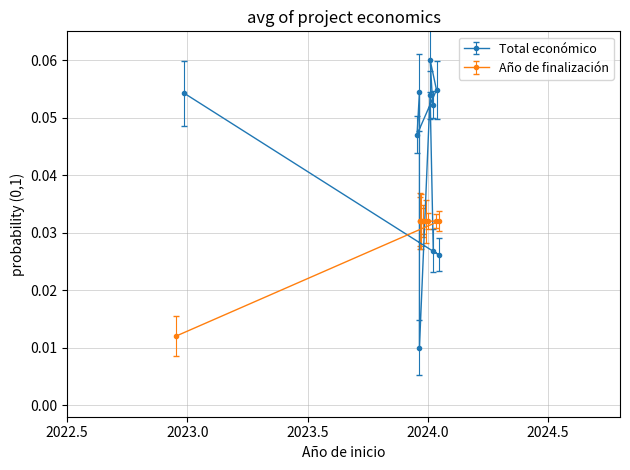

How many intersections are there between Total económico and Año de finalización?

4